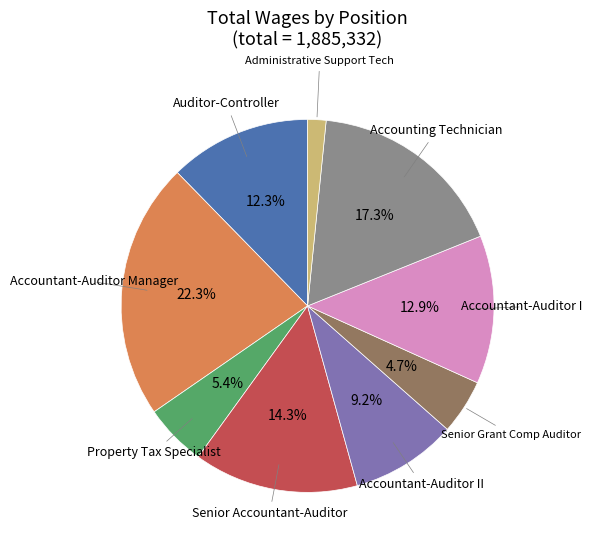

Does any single category account for the majority?

No